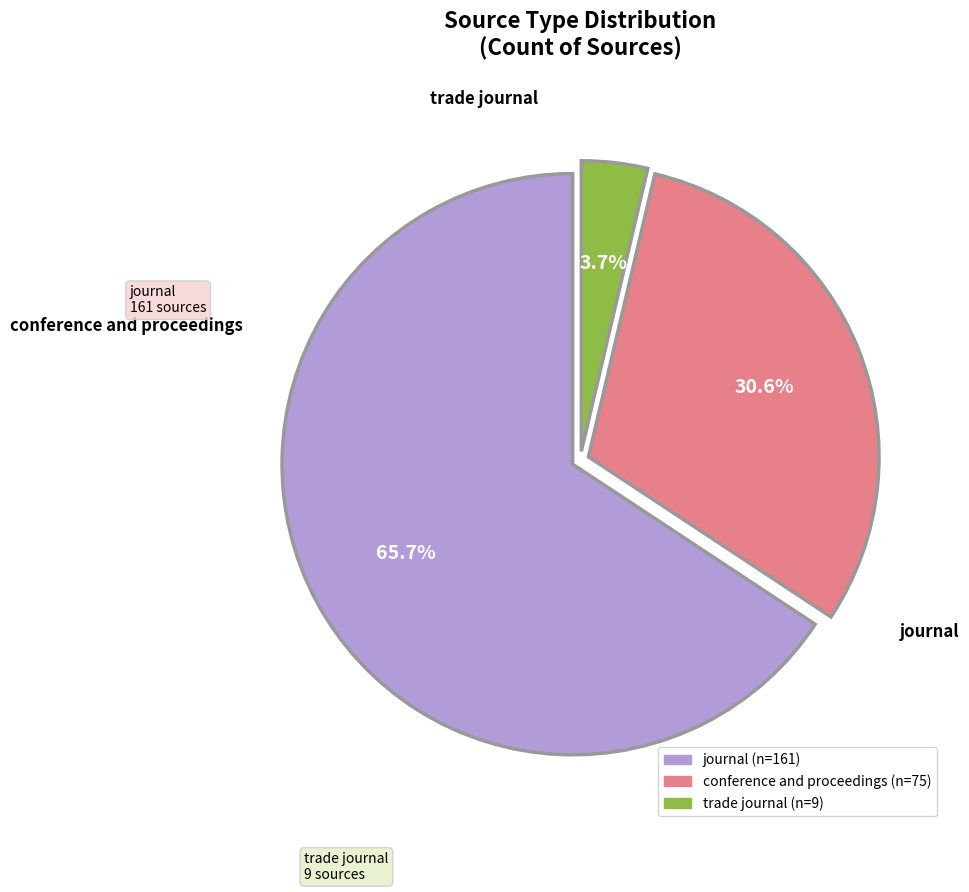

To the nearest percent, what is the combined percentage of trade journal and conference and proceedings?

34%